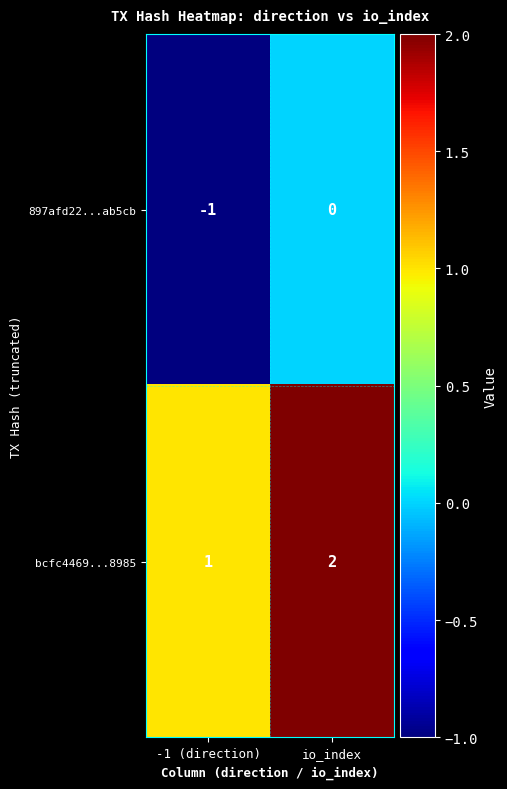

List the series in order of their overall mean, highest first.

bcfc4469...8985, 897afd22...ab5cb